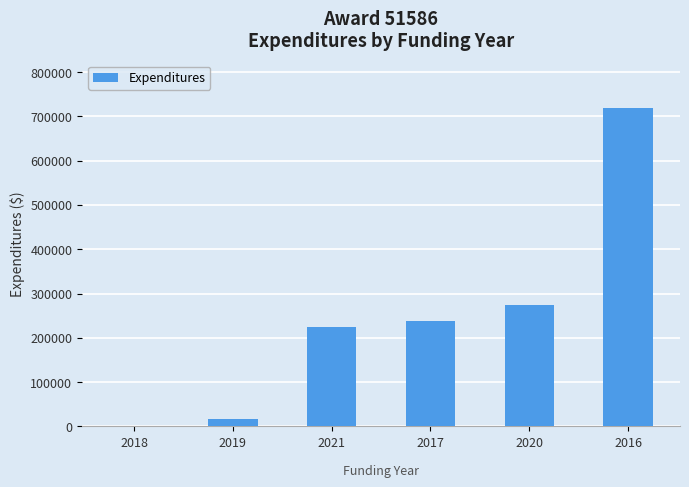

What is the greatest value displayed?

718586